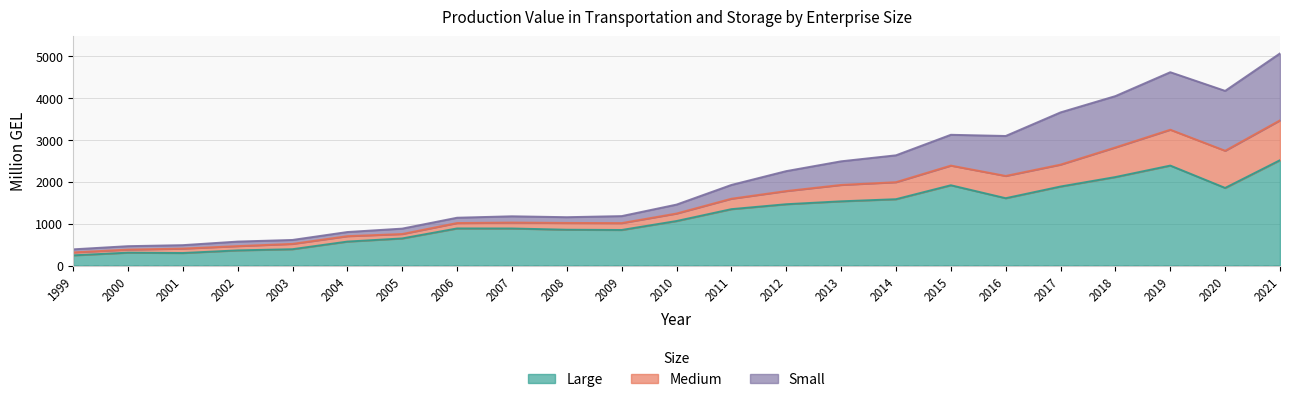

The value of Large at 2021 is 2519.4. True or false?

True